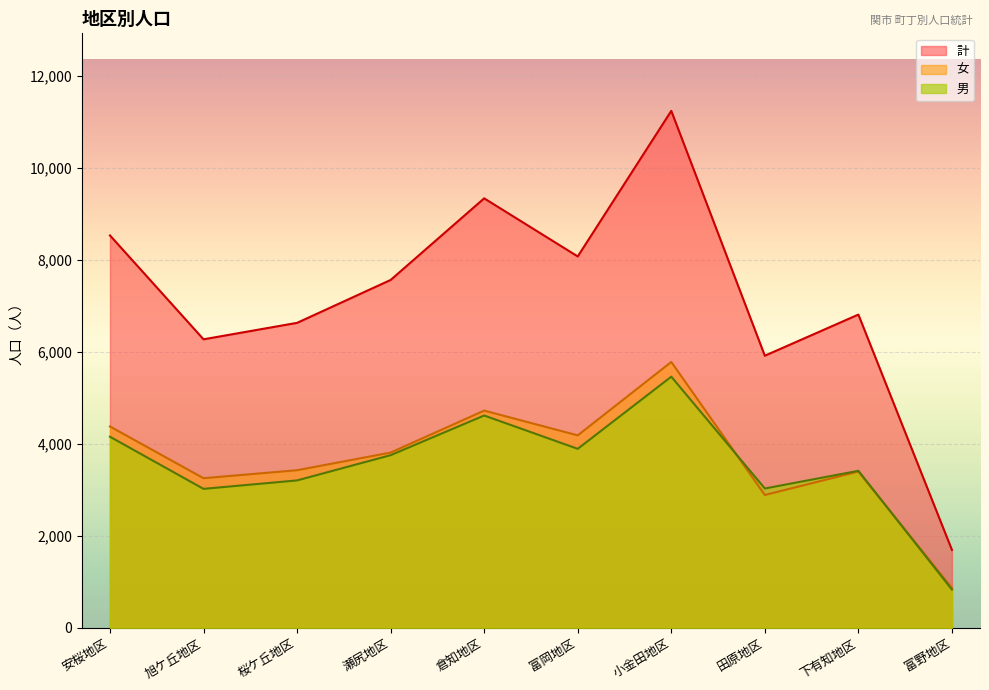

Reading left to right, transcribe all the data shown in this chart.

男: 安桜地区=4156	旭ケ丘地区=3022	桜ケ丘地区=3206	瀬尻地区=3755	倉知地区=4618	富岡地区=3893	小金田地区=5463	田原地区=3030	下有知地区=3415	富野地区=830
女: 安桜地区=4380	旭ケ丘地区=3254	桜ケ丘地区=3428	瀬尻地区=3812	倉知地区=4725	富岡地区=4186	小金田地区=5783	田原地区=2889	下有知地区=3399	富野地区=864
計: 安桜地区=8536	旭ケ丘地区=6276	桜ケ丘地区=6634	瀬尻地区=7567	倉知地区=9343	富岡地区=8079	小金田地区=11246	田原地区=5919	下有知地区=6814	富野地区=1694